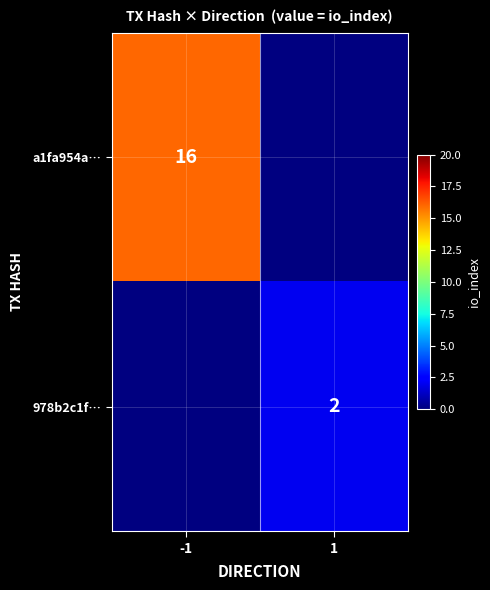

Is it true that 978b2c1f… equals 2 at 1?

True